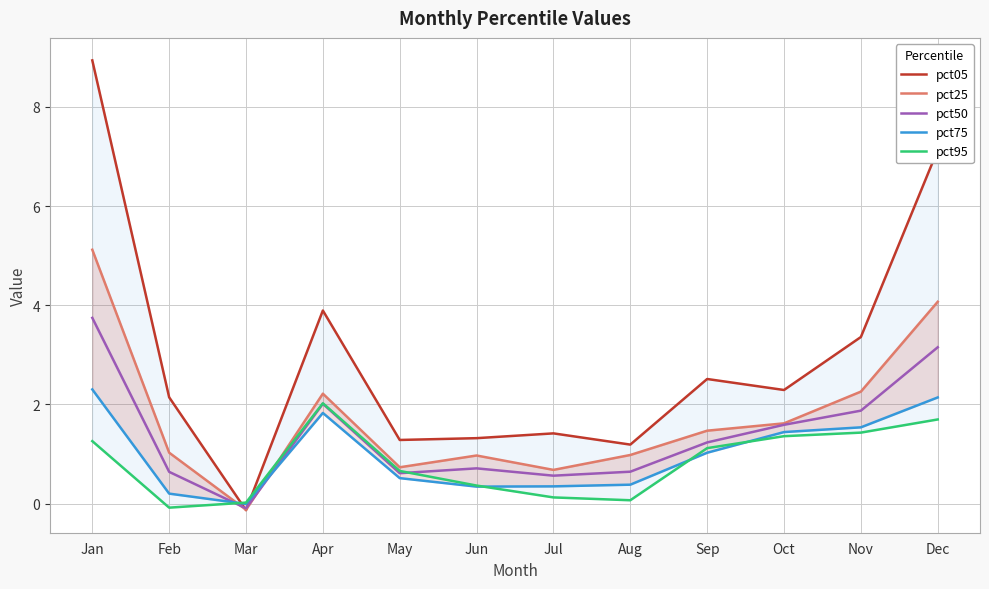

What is the difference between the second highest and minimum values in the pct50 series?

3.2